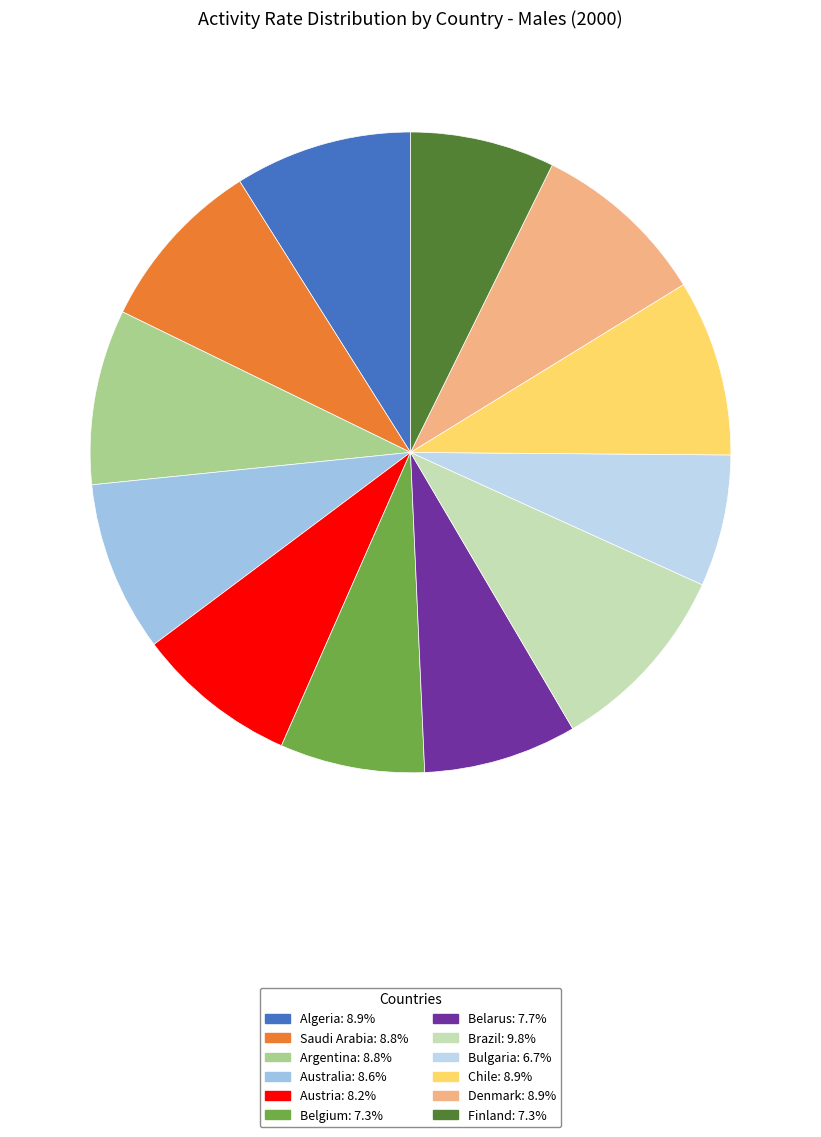

Count the number of slices in the pie.

12